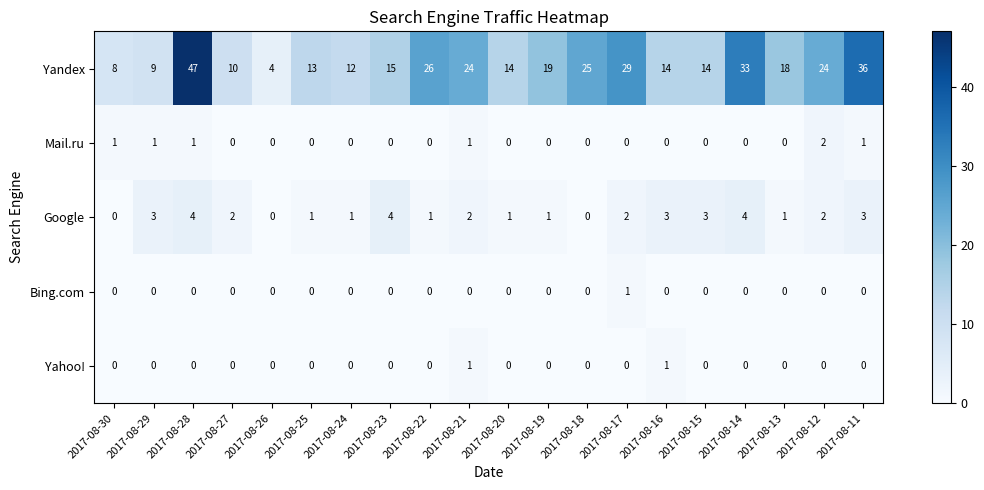

What is the greatest value displayed?

47